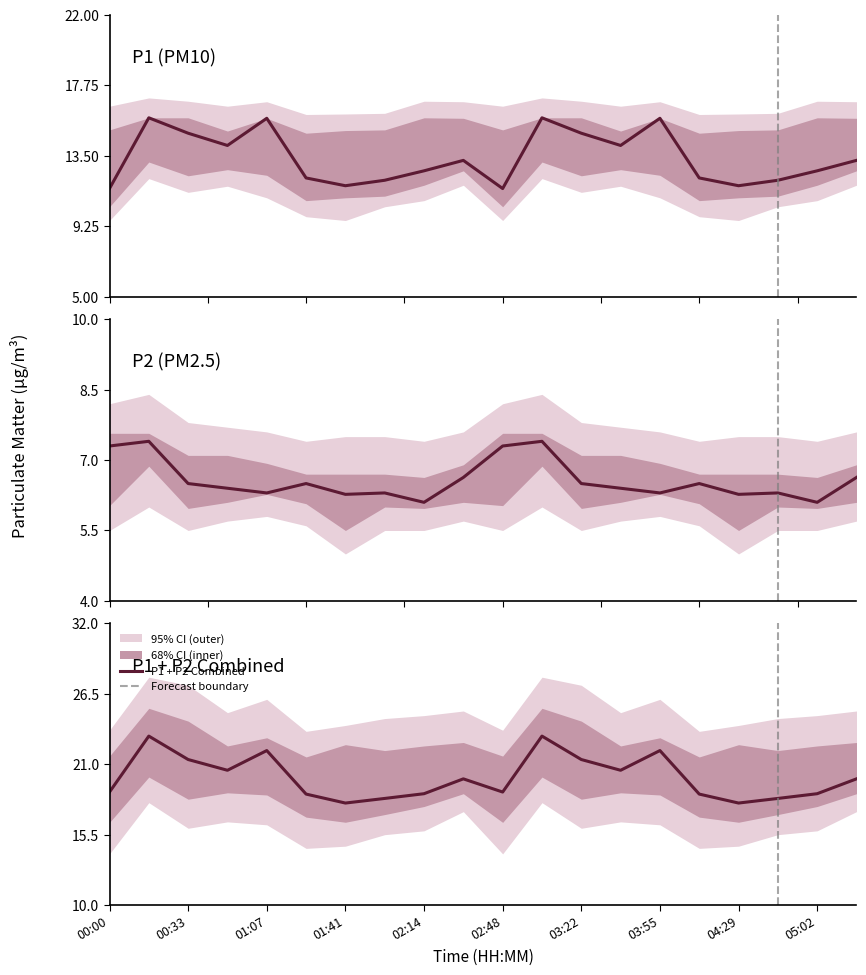

Which series has the widest spread of values?

P1